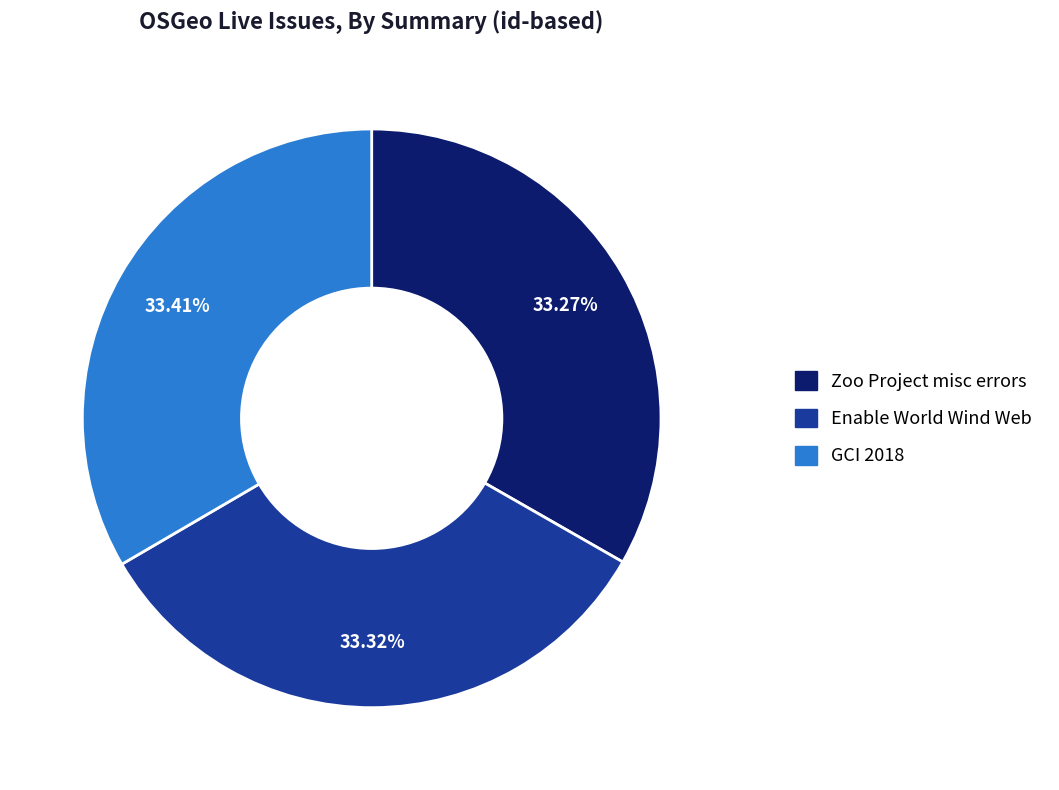

Approximately how many times larger is the value at GCI 2018 compared to Zoo Project misc errors?

1.0